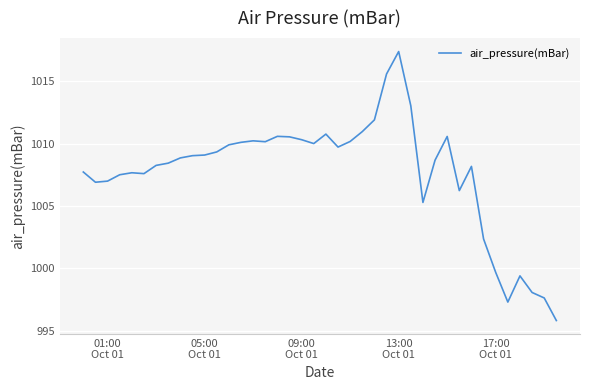

What is the minimum value shown in the chart?

995.8